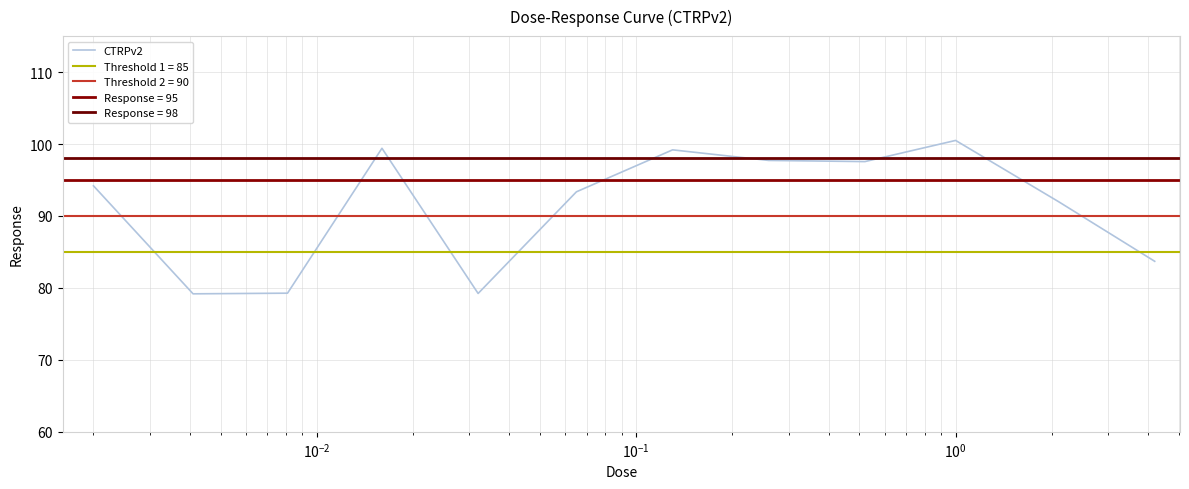

What is the average value?

91.3